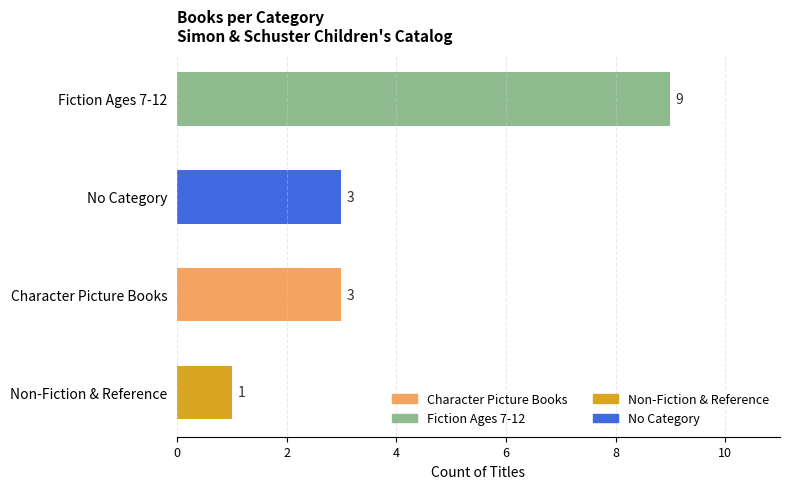

True or false: the data shows 13 at Fiction Ages 7-12.

False